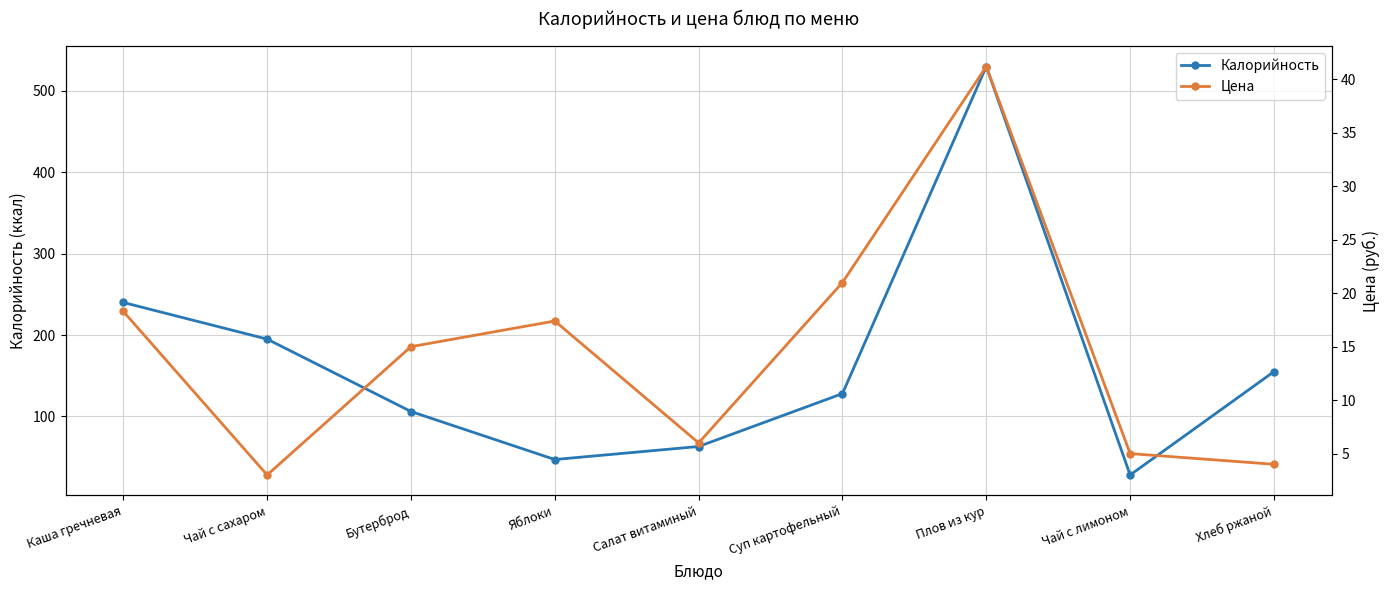

What is the highest value of the Цена series?

41.2